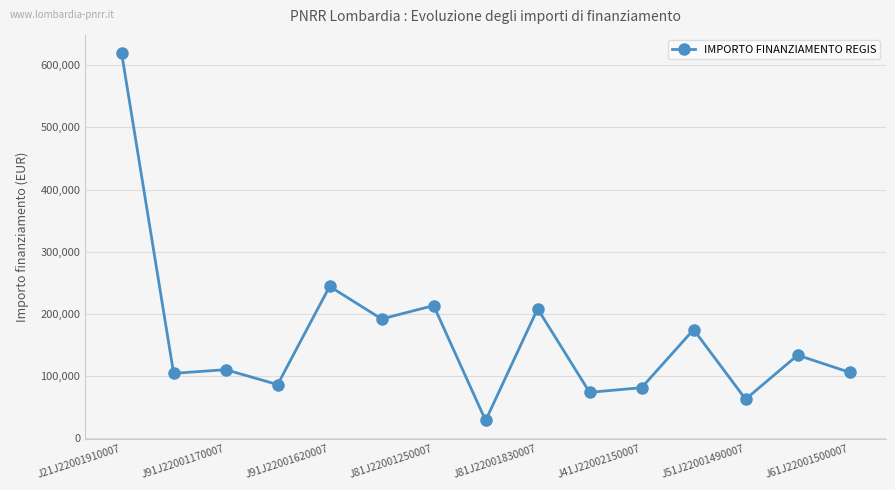

True or false: there are more than 2 points higher than both neighbors.

True